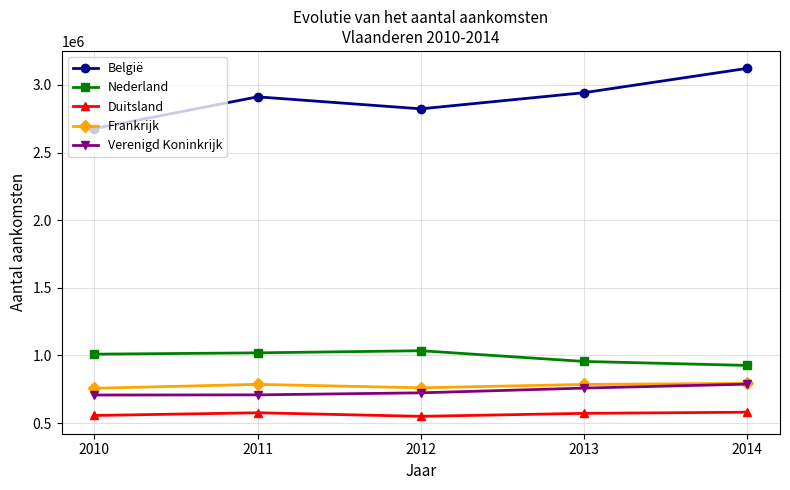

Where is the first local maximum for België?

2011